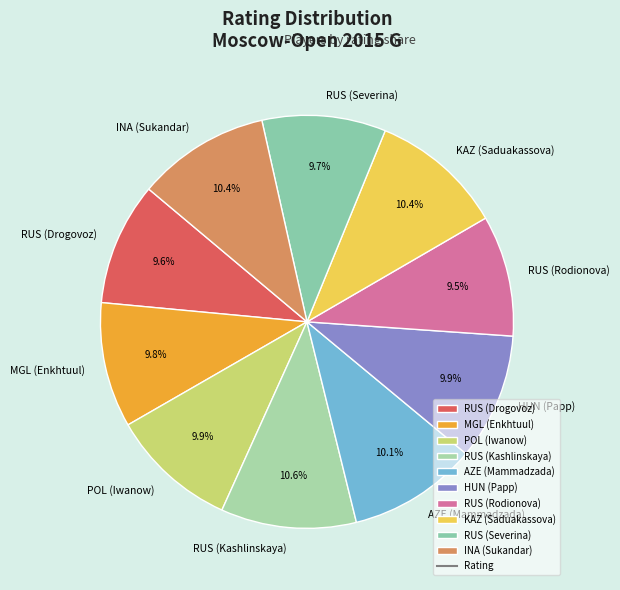

Do AZE (Mammadzada) and RUS (Kashlinskaya) together represent more than half of the pie?

No